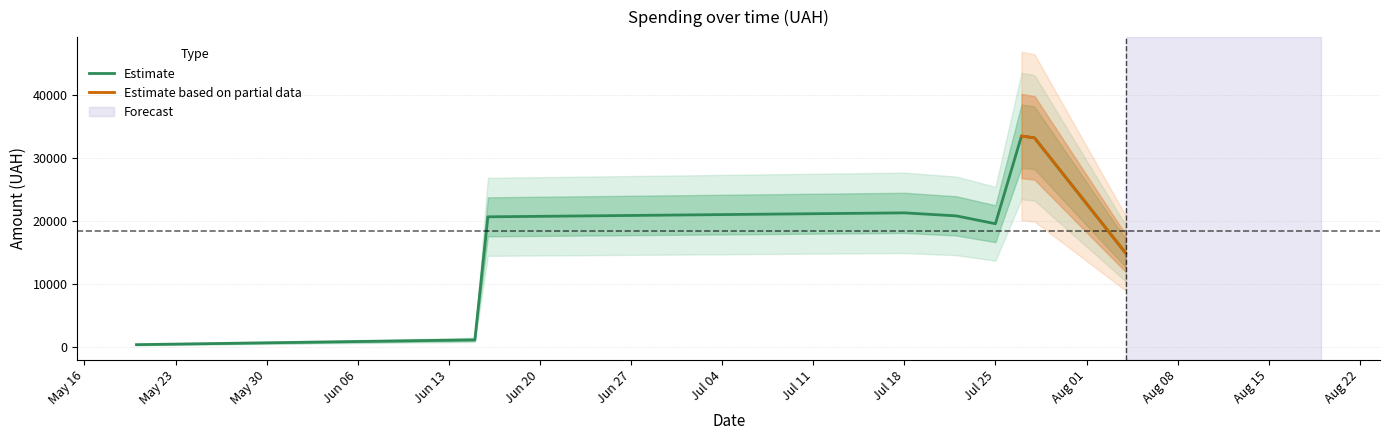

The value at 13 is 423.4. True or false?

False